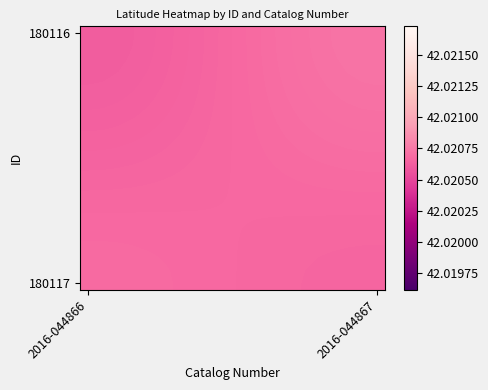

At how many categories does at least one series exceed 42?

20